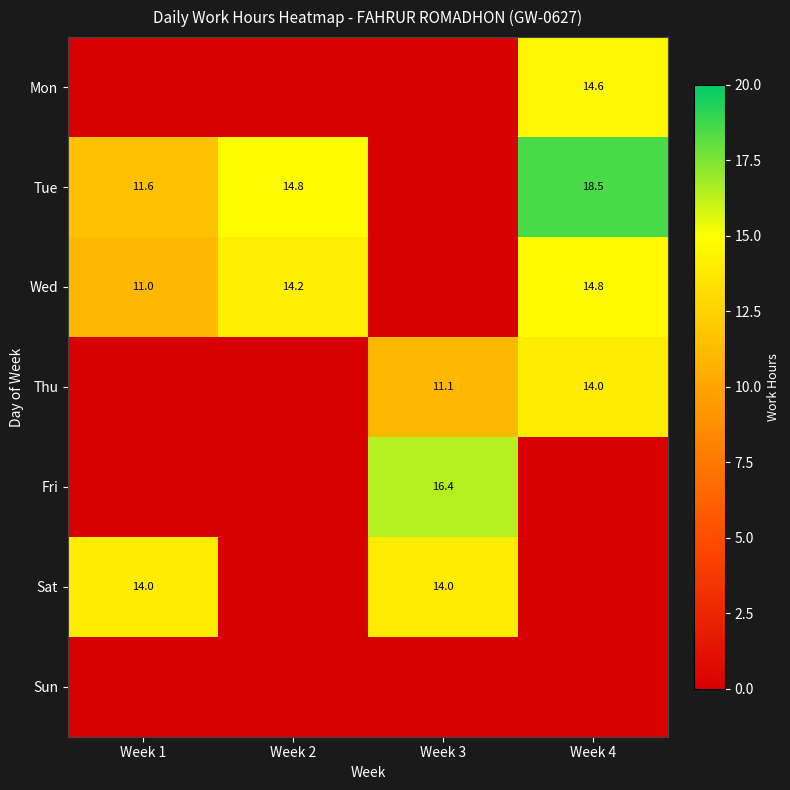

The Wed series shows 14.8 at Week 4. True or false?

True